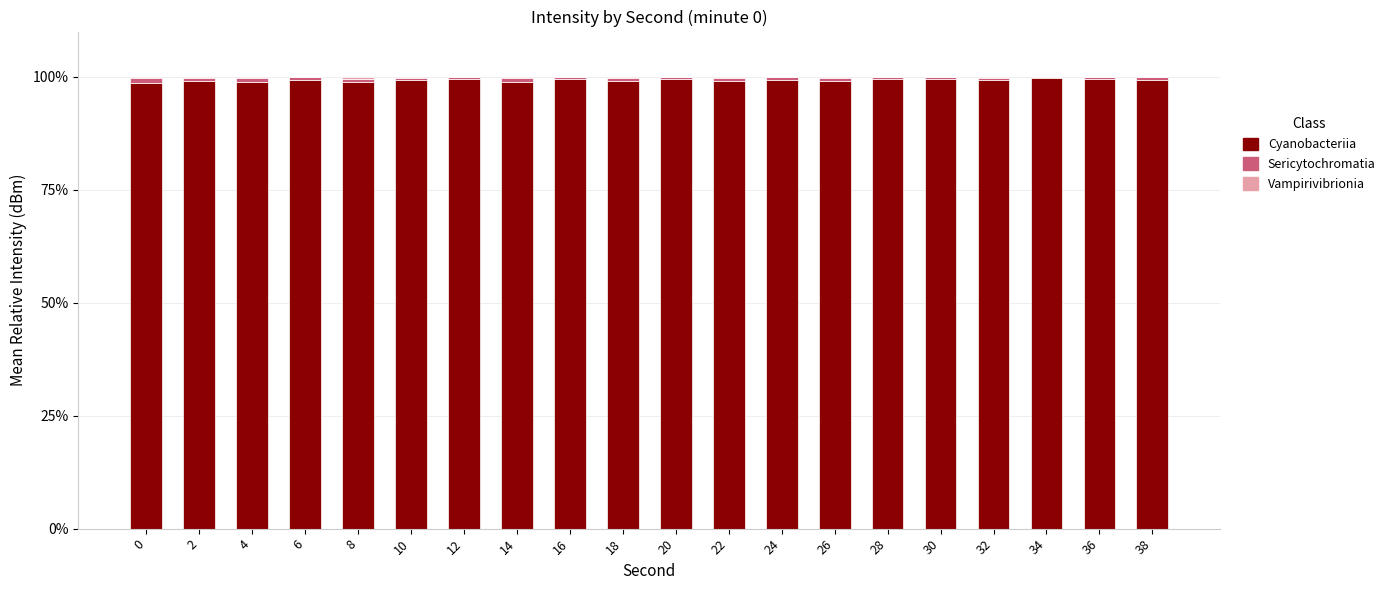

True or false: Cyanobacteriia has a value of 99.5 at 28.

True